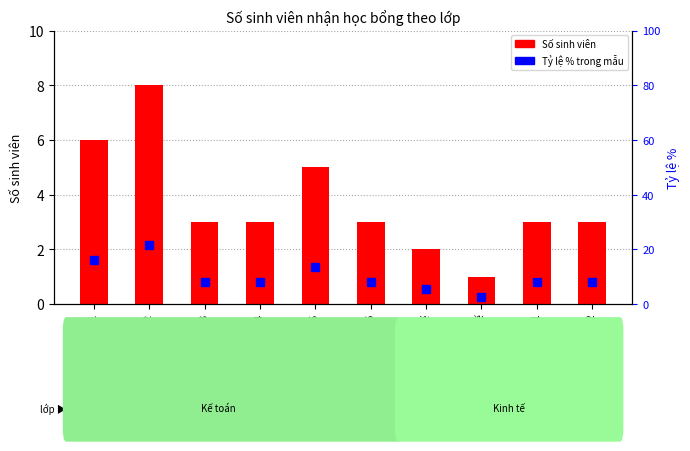

What is the maximum value shown in the chart?

21.6